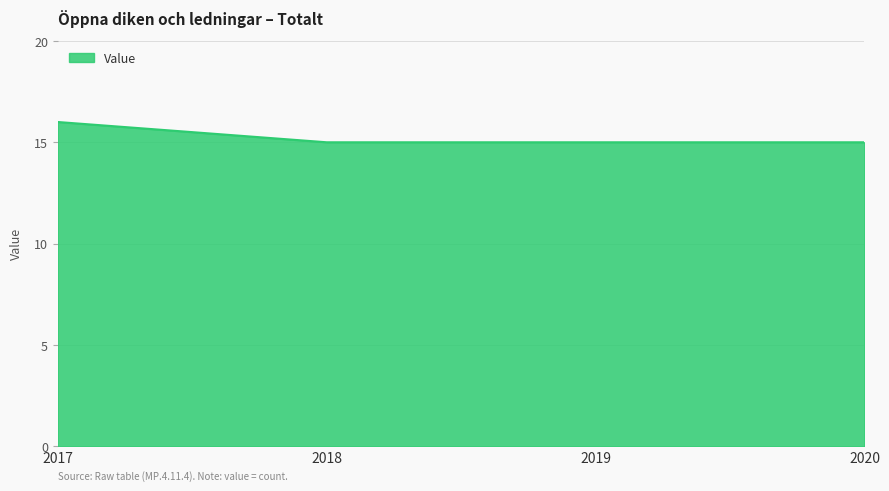

Between 2019 and 2017, which is larger?

2017